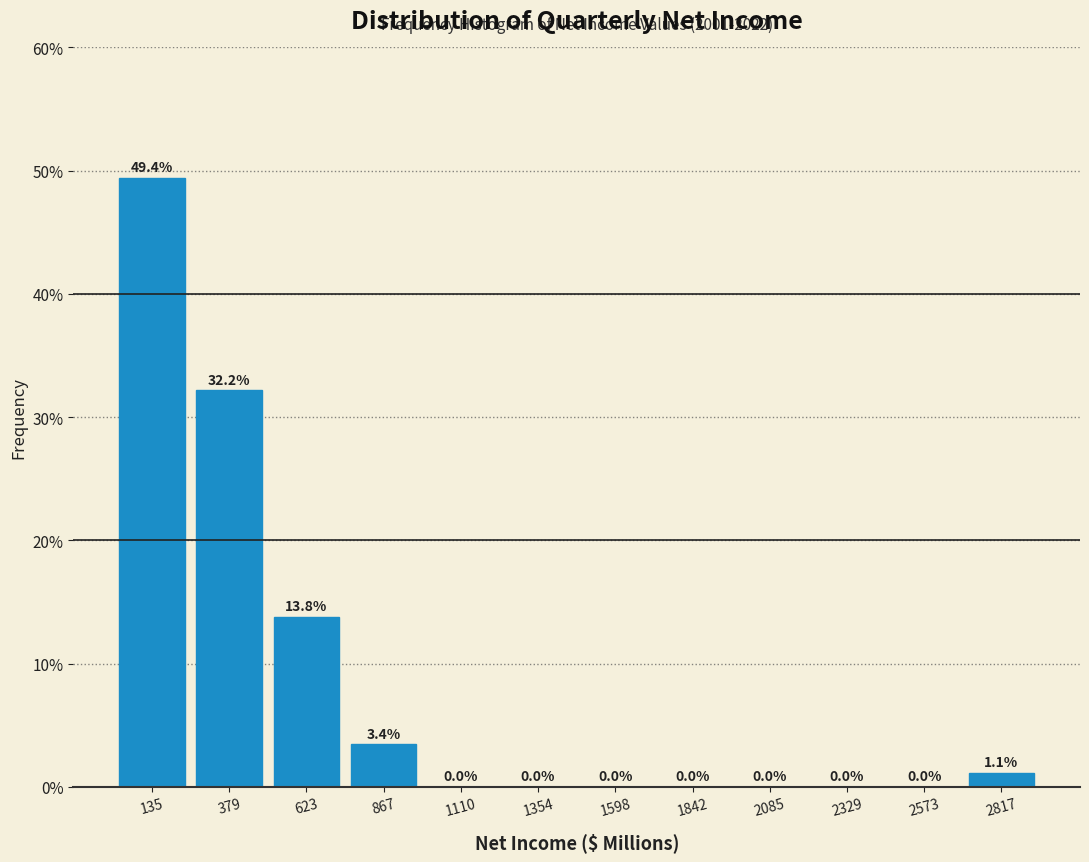

Reading left to right, list every bar in this chart as the range it spans on the x-axis followed by its height. The bar edges are not printed on the chart, so give them approximately, as read against the axis.

0 to 250: 49.4
250 to 500: 32.2
500 to 750: 13.8
750 to 1000: 3.4
1000 to 1250: 0.0
1250 to 1500: 0.0
1500 to 1700: 0.0
1700 to 1950: 0.0
1950 to 2200: 0.0
2200 to 2450: 0.0
2450 to 2700: 0.0
2700 to 2950: 1.1